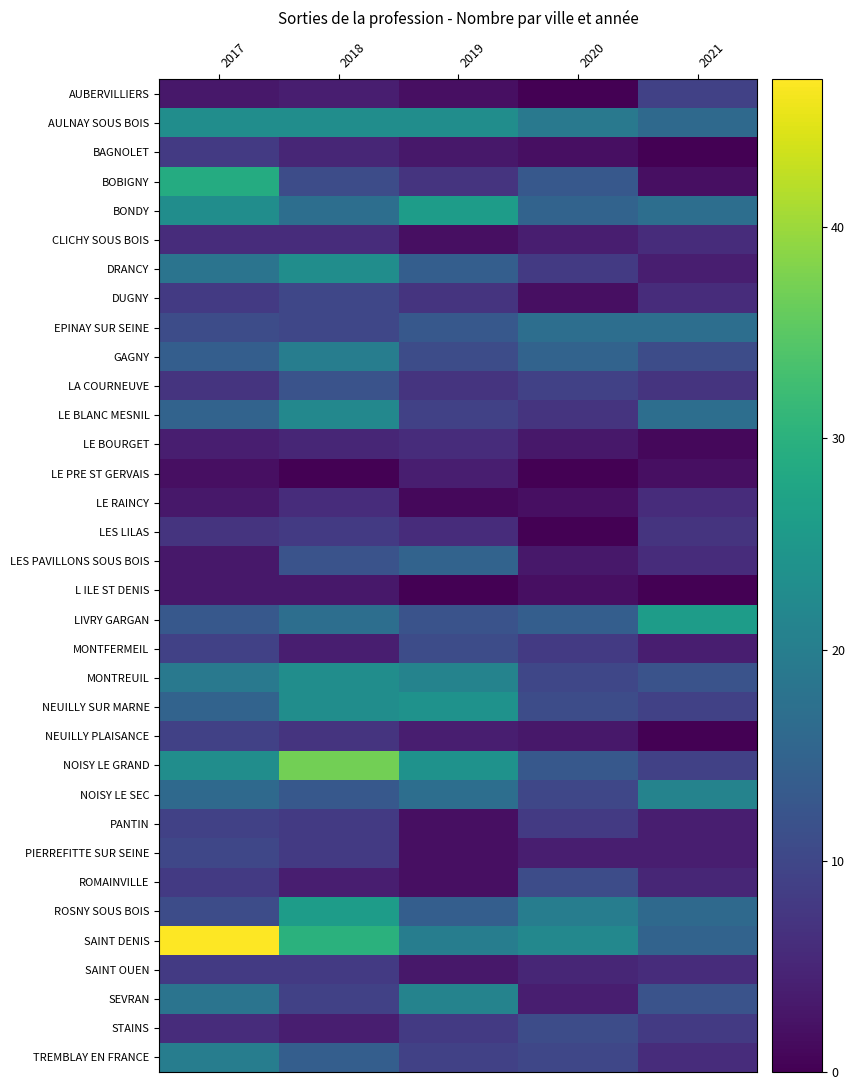

At how many categories does at least one series exceed 11?

5